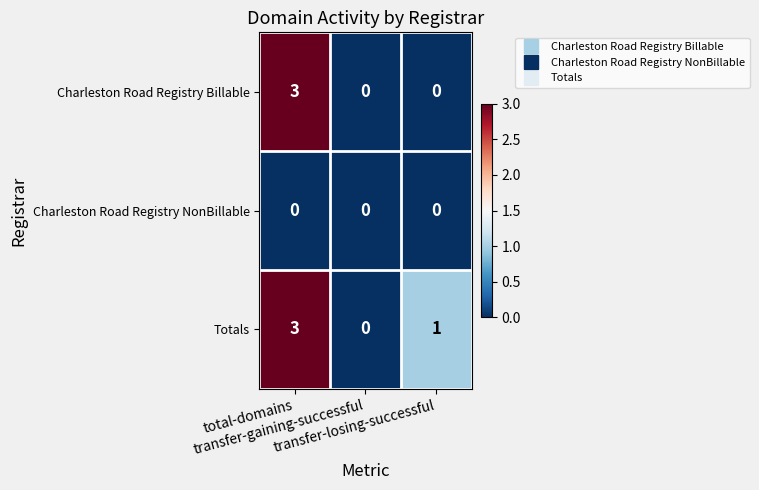

Which series has the largest total across all categories?

Totals